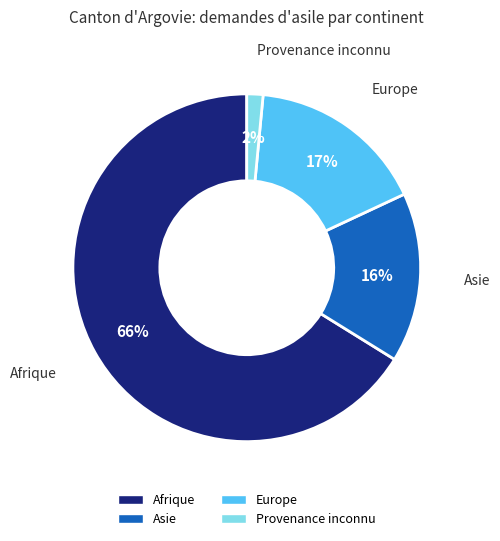

Is Europe the majority of the pie?

No